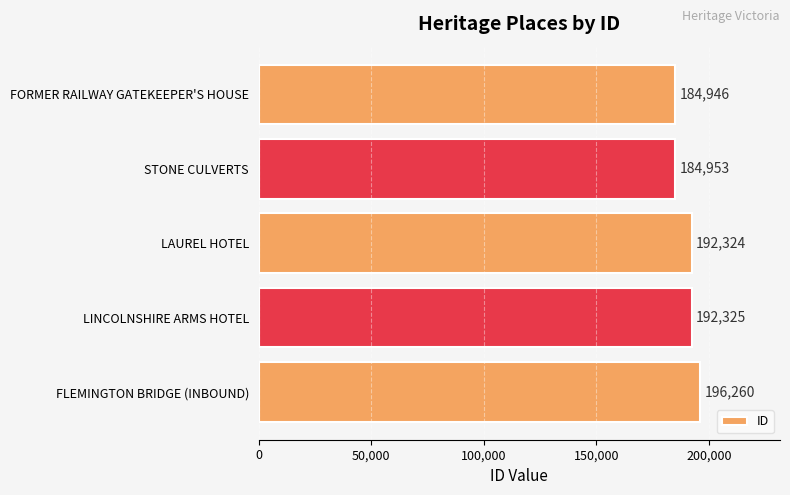

What is the approximate value at FLEMINGTON BRIDGE (INBOUND)?

196260